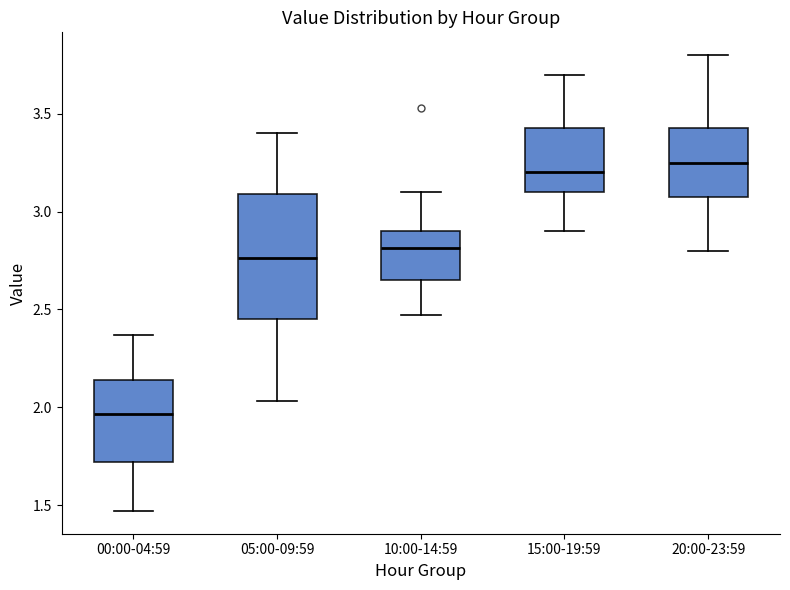

Which box is the tallest, from its lower edge to its upper edge?

05:00-09:59